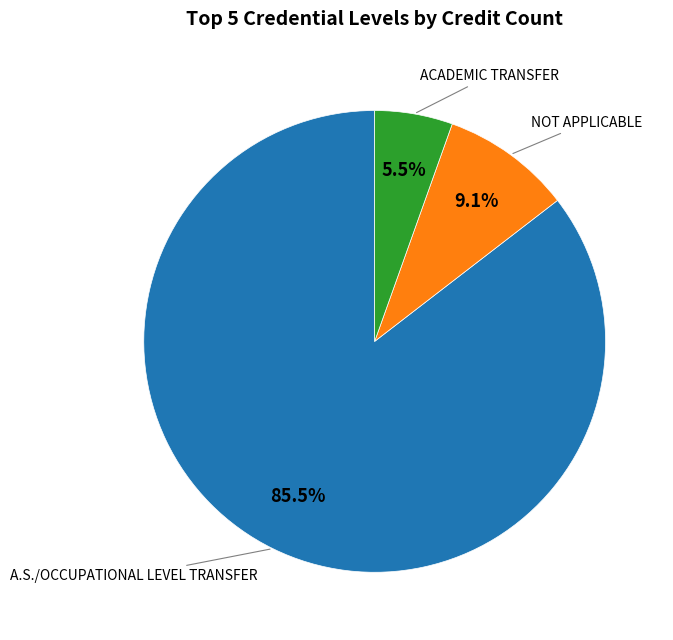

To the nearest percent, what is the difference between the largest and smallest slice percentages?

80%